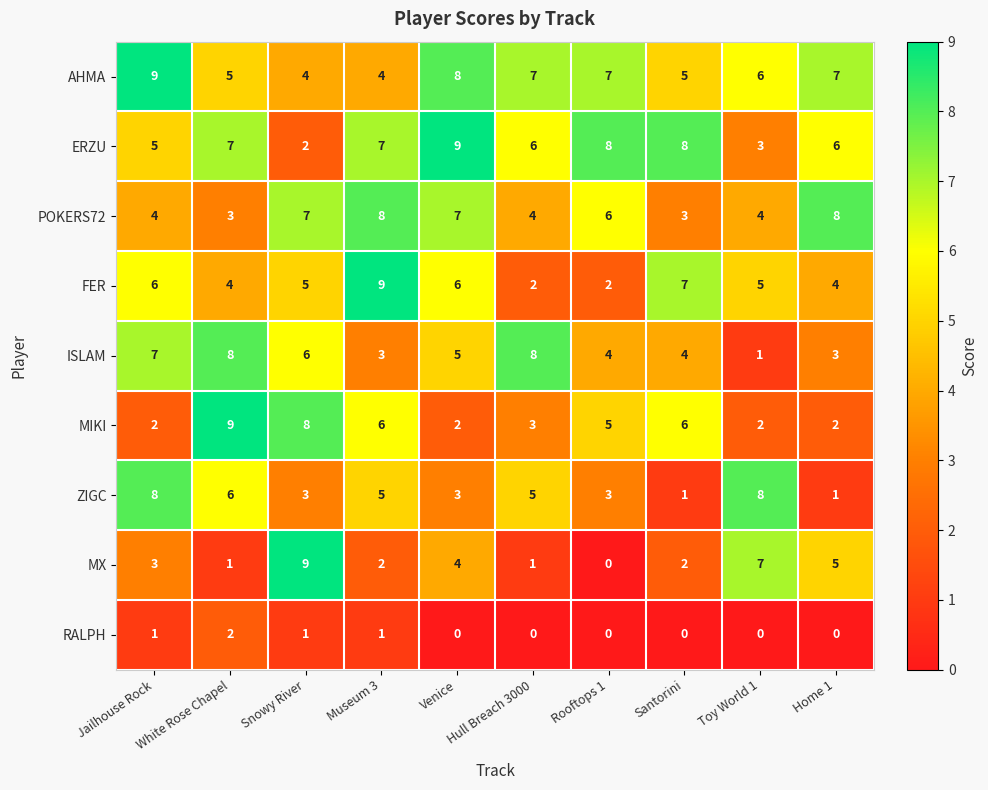

Which series has the largest total across all categories?

AHMA